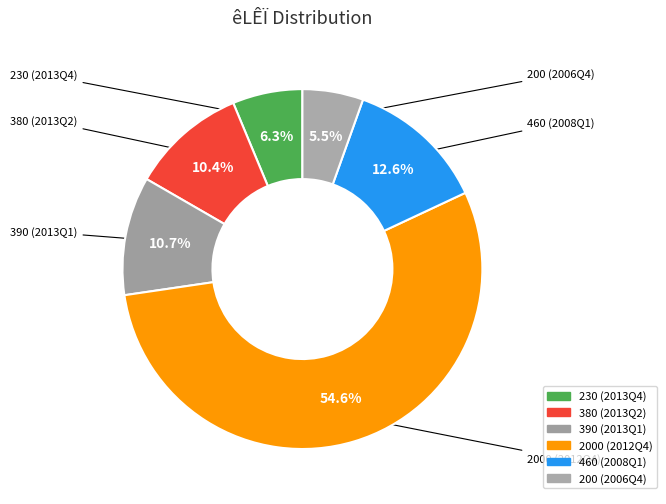

To the nearest percent, what is the average slice percentage?

17%